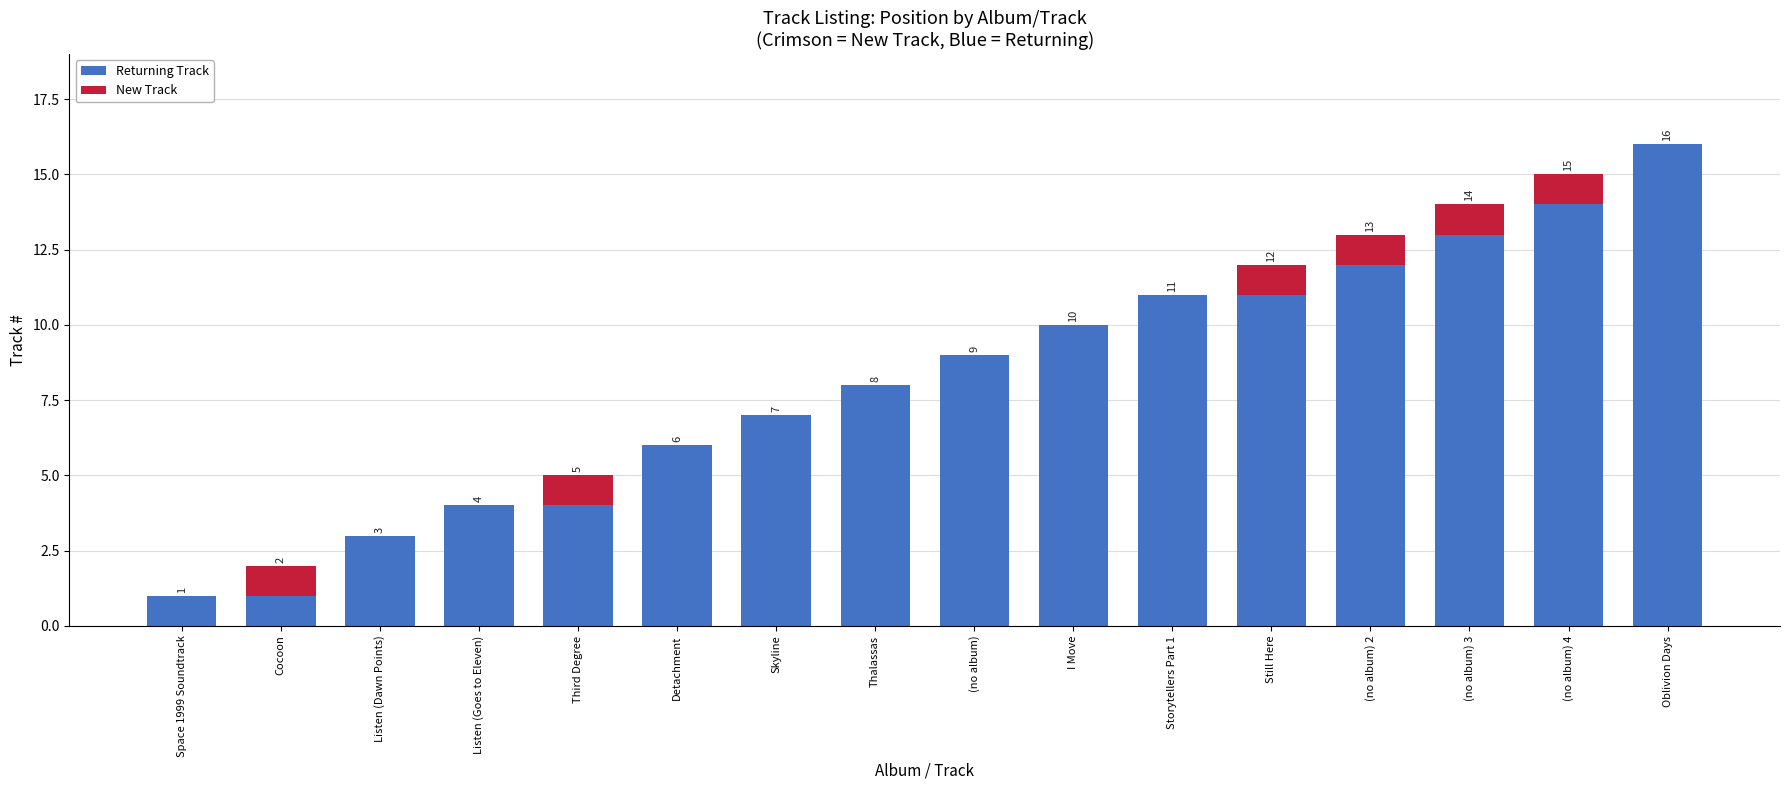

What is the maximum value for Returning Track?

16